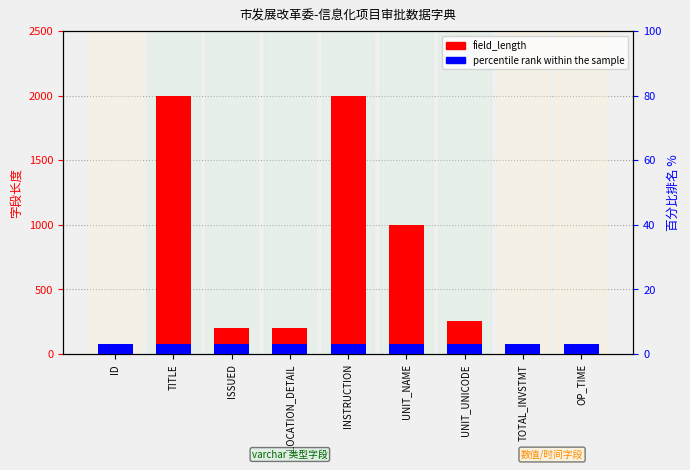

What is the sum of the field_length values at UNIT_UNICODE and UNIT_NAME?

1255